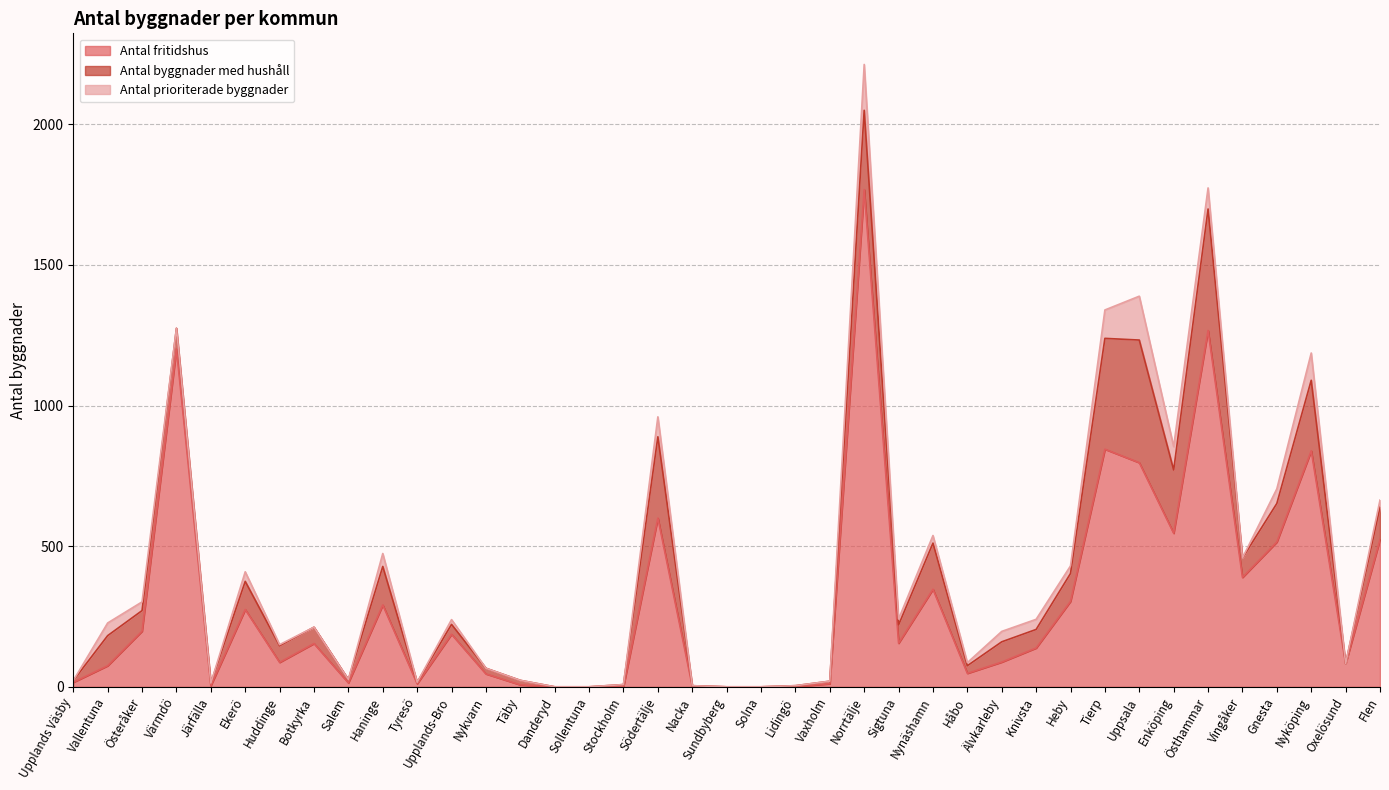

Which has a higher value, Södertälje or Nyköping?

Nyköping